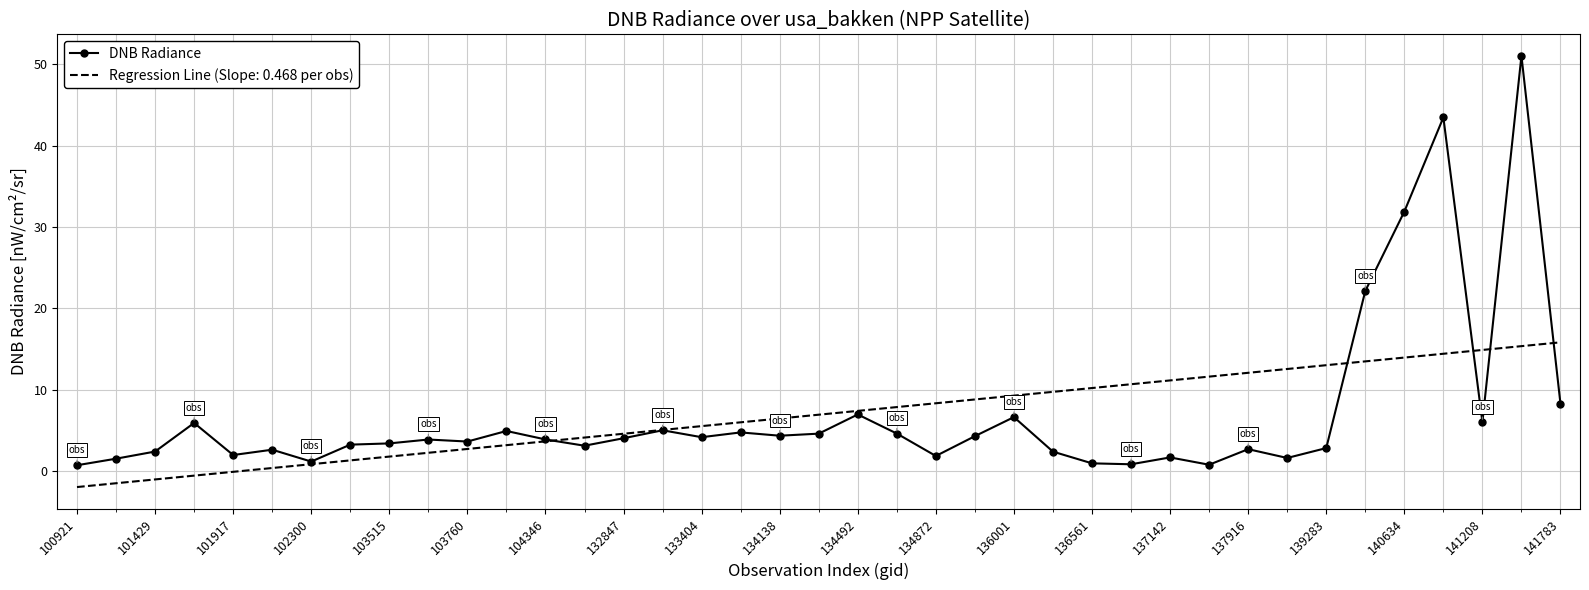

What is the maximum value for Regression Line (Slope: 0.468 per obs)?

15.8